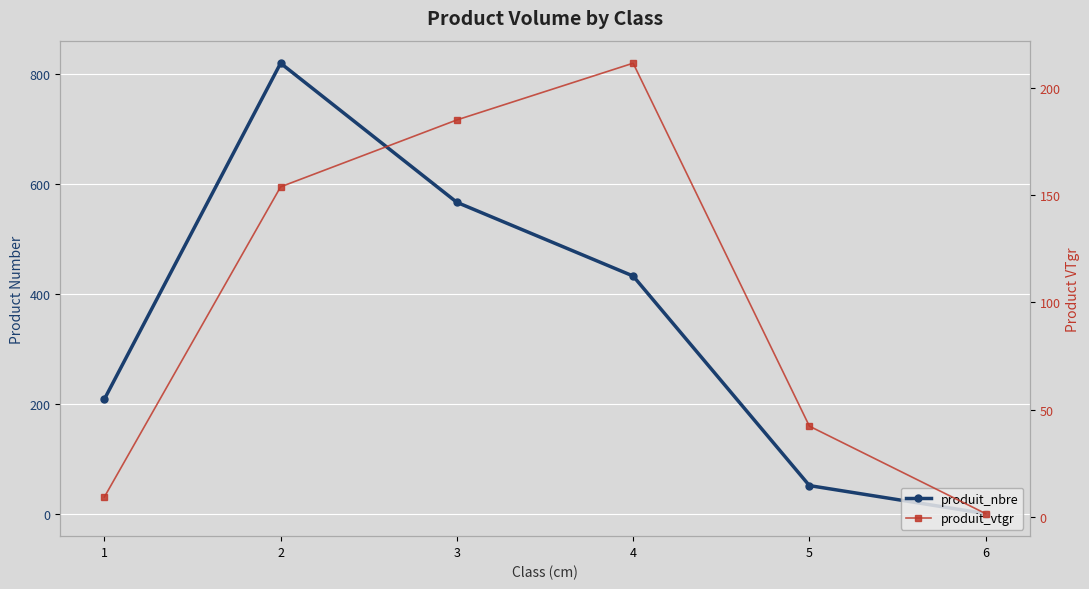

What are all the series names shown in the legend?

produit_nbre, produit_vtgr